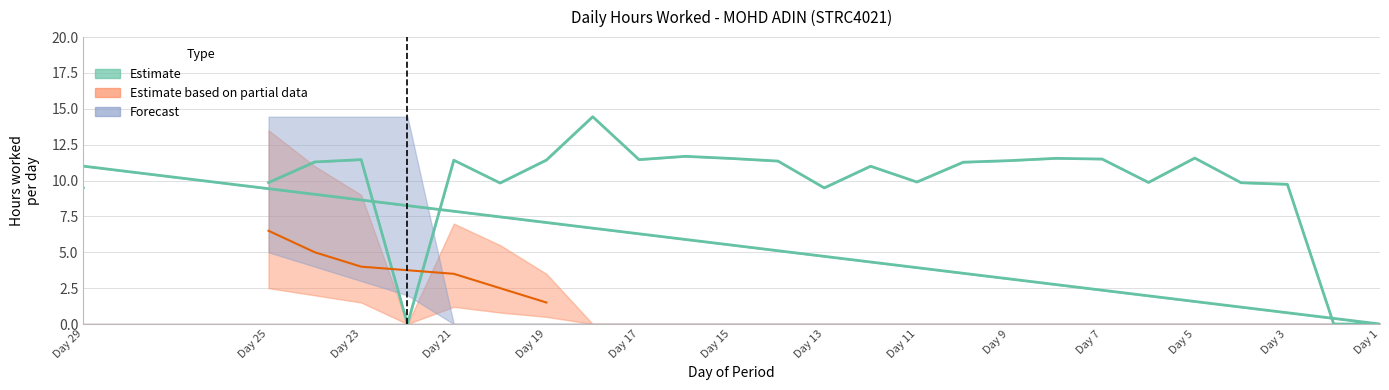

What are all the series names shown in the legend?

Estimate, Estimate based on partial data, Forecast